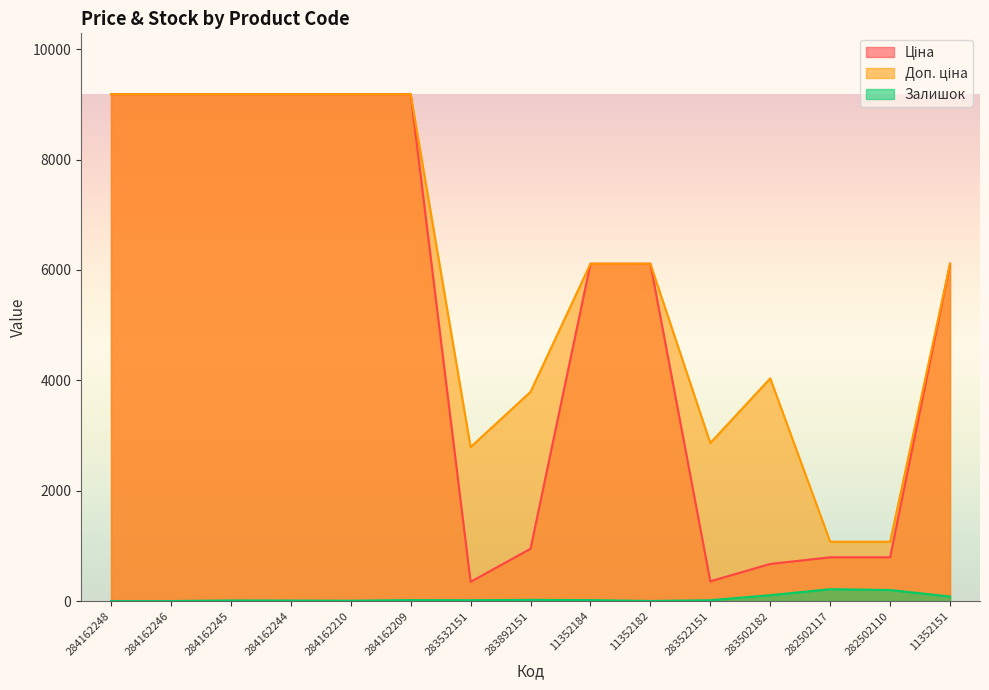

At which category is the sum across all series the highest?

284162209